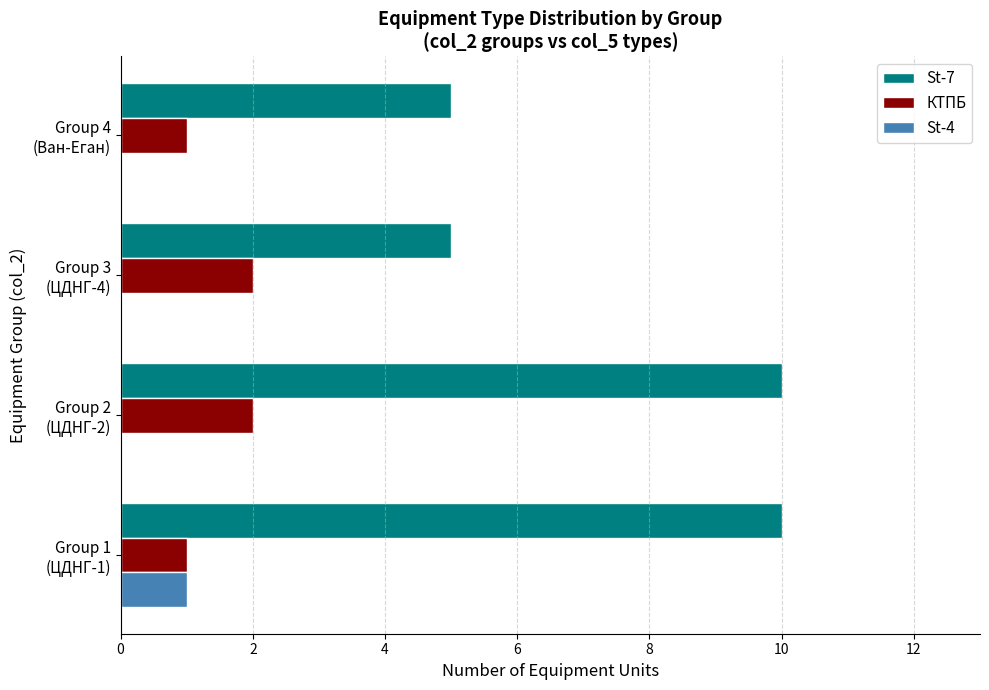

Which series has the largest total across all categories?

St-7